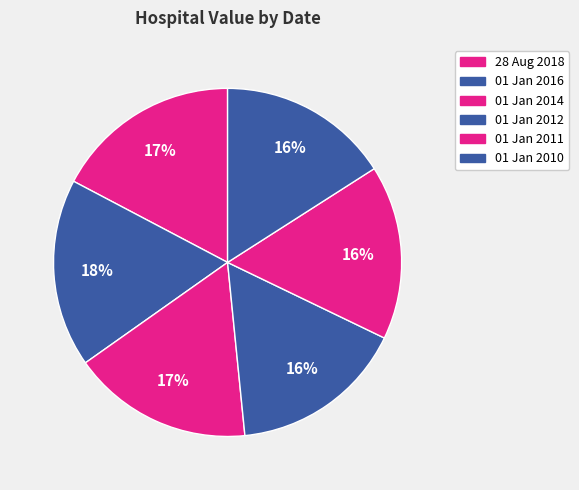

Rank the categories by value from lowest to highest.

01 Jan 2010, 01 Jan 2011, 01 Jan 2012, 01 Jan 2014, 28 Aug 2018, 01 Jan 2016